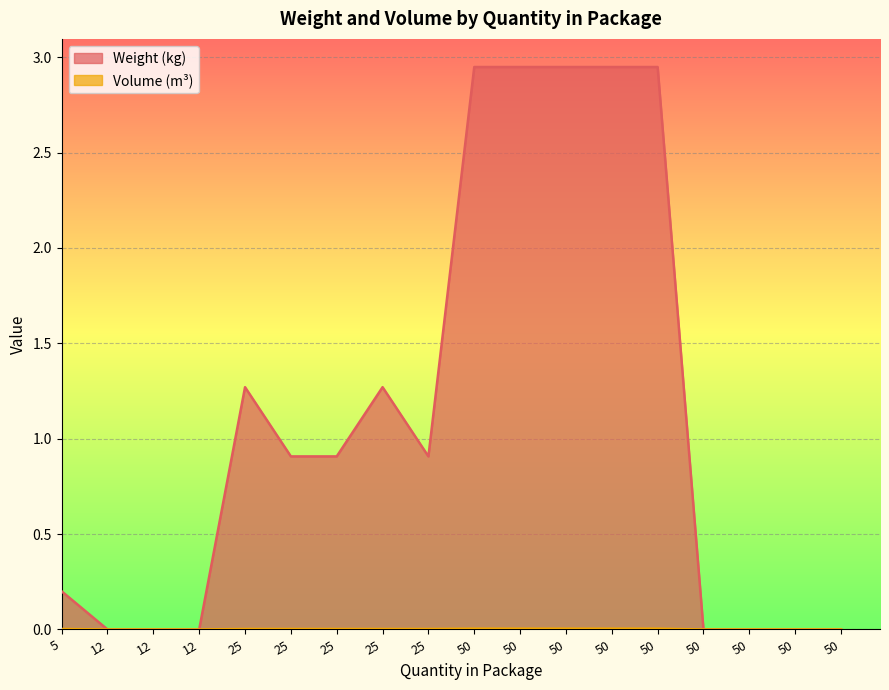

The Weight (kg) series shows 0.0 at 50. True or false?

True